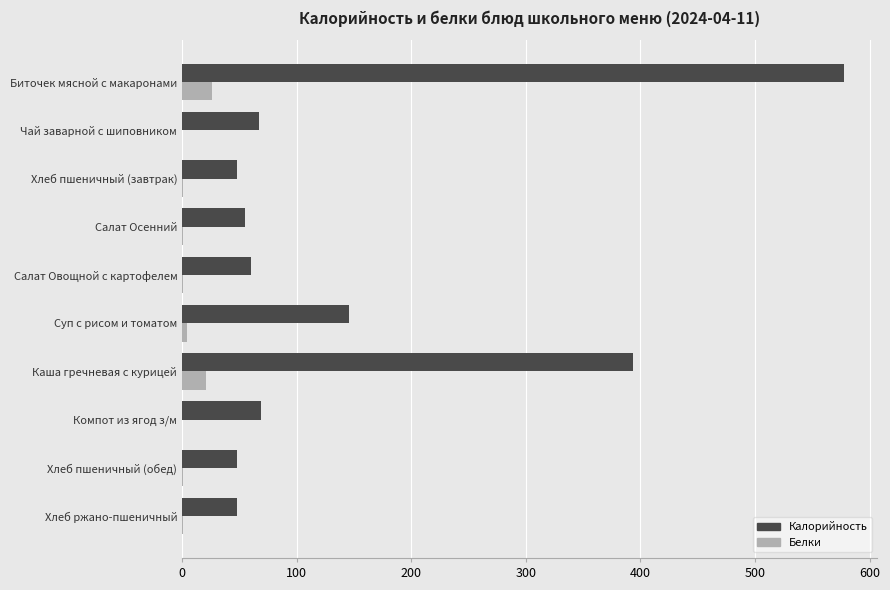

The Калорийность series shows 66.9 at Чай заварной с шиповником. True or false?

True